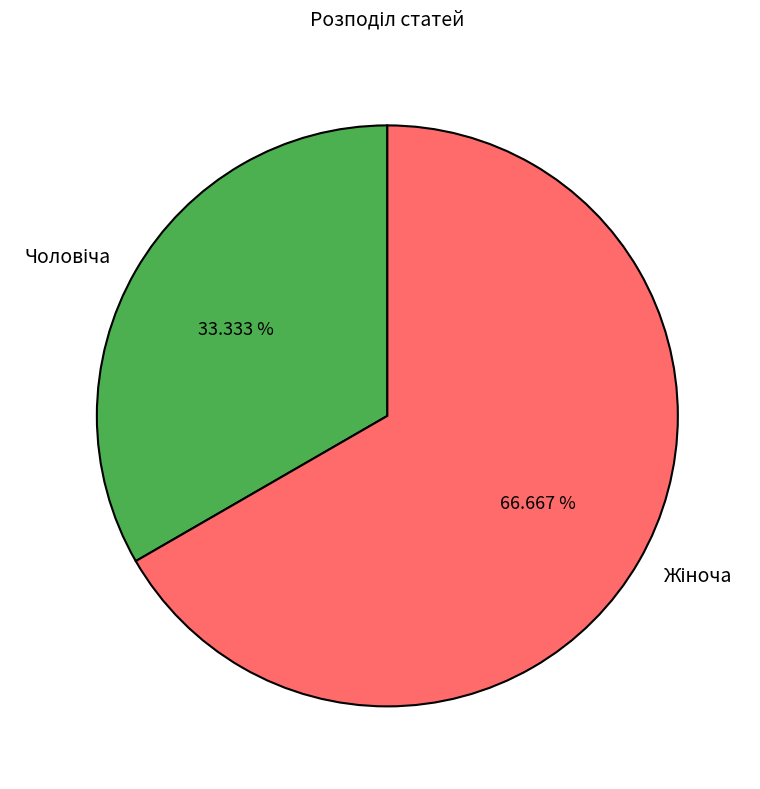

Is there any slice that represents more than half of the pie?

Yes